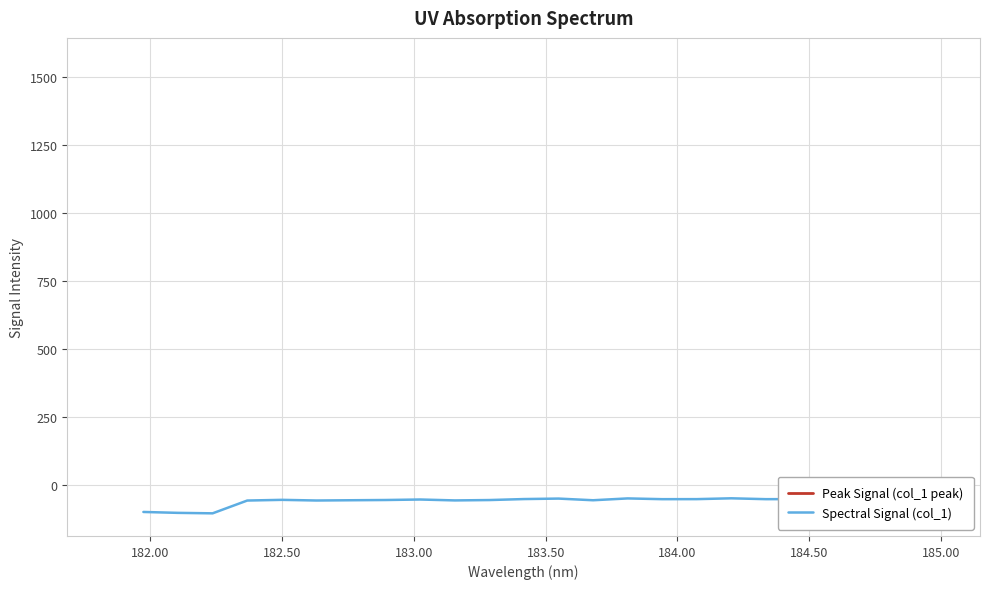

At which label is the value closest to -77?

183.00